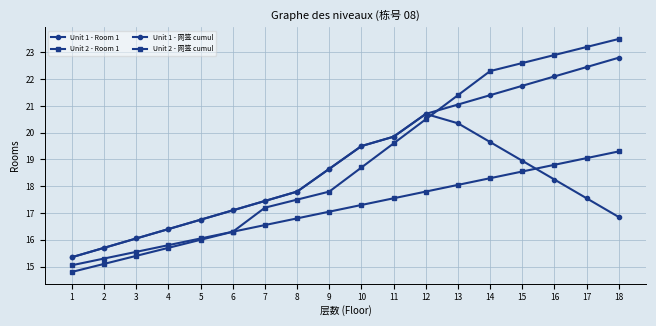

True or false: Unit 1 - 网签 cumul and Unit 1 - Room 1 intersect in this chart.

False